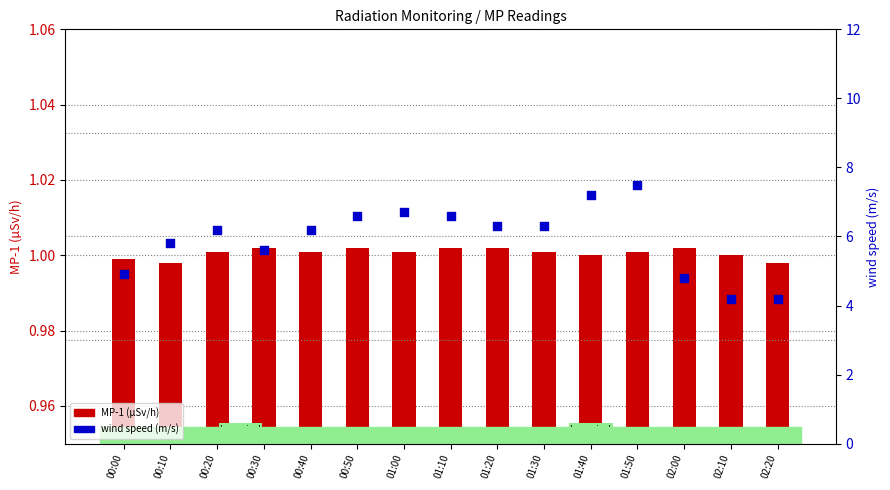

What is the total value across all series at 00:50?

7.6